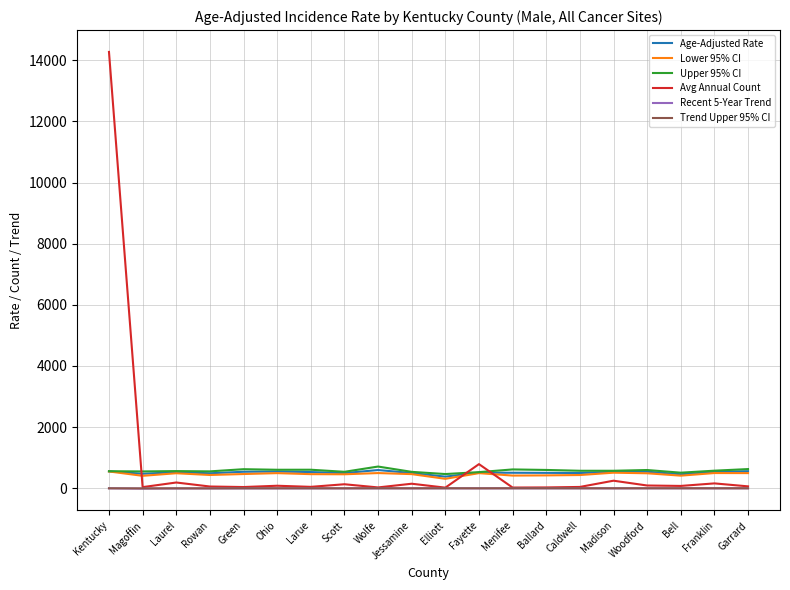

What is the difference between the maximum and minimum values in the Recent 5-Year Trend series?

9.8